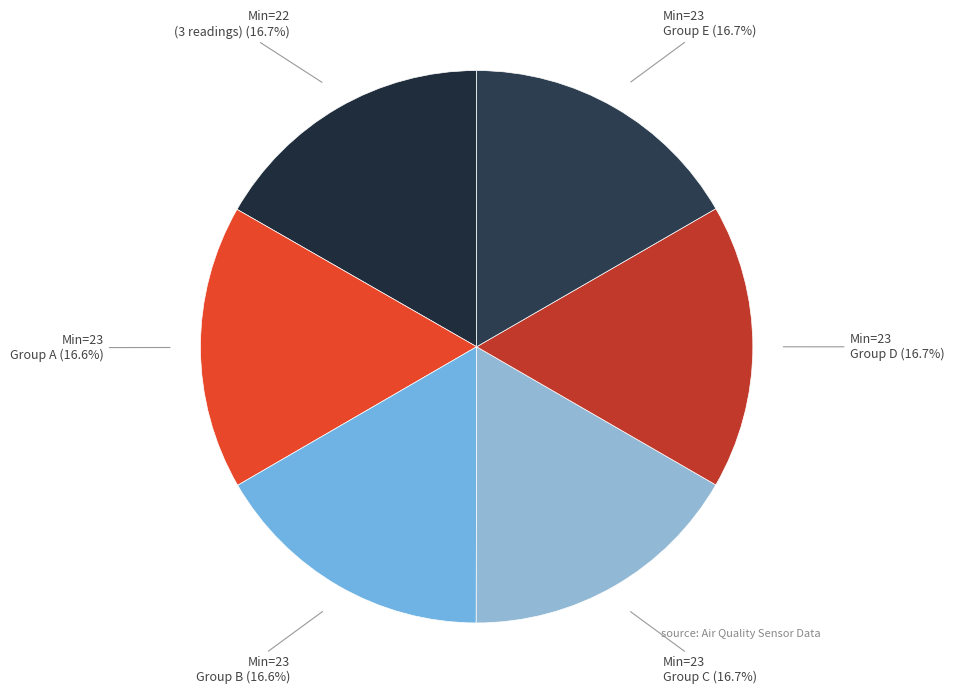

Do Min=23 Group C (16.7%) and Min=23 Group D (16.7%) together represent more than half of the pie?

No